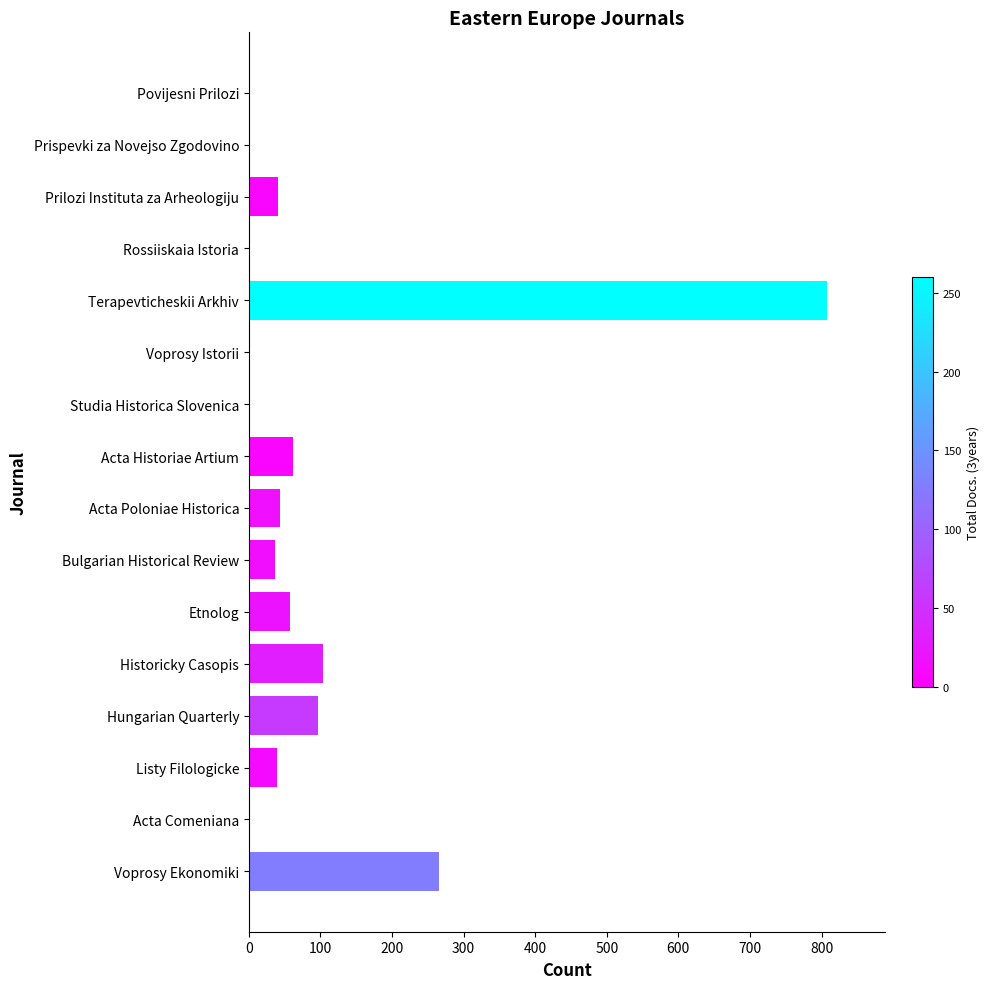

What is the change in value from Bulgarian Historical Review to Acta Comeniana?

-37